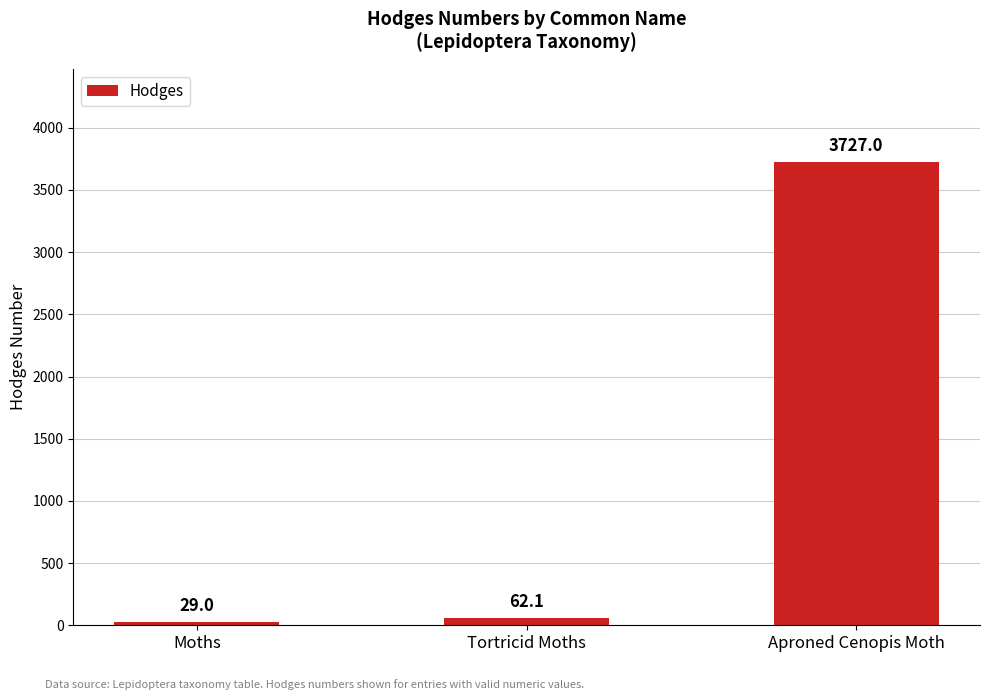

What is the smallest value displayed?

29.0